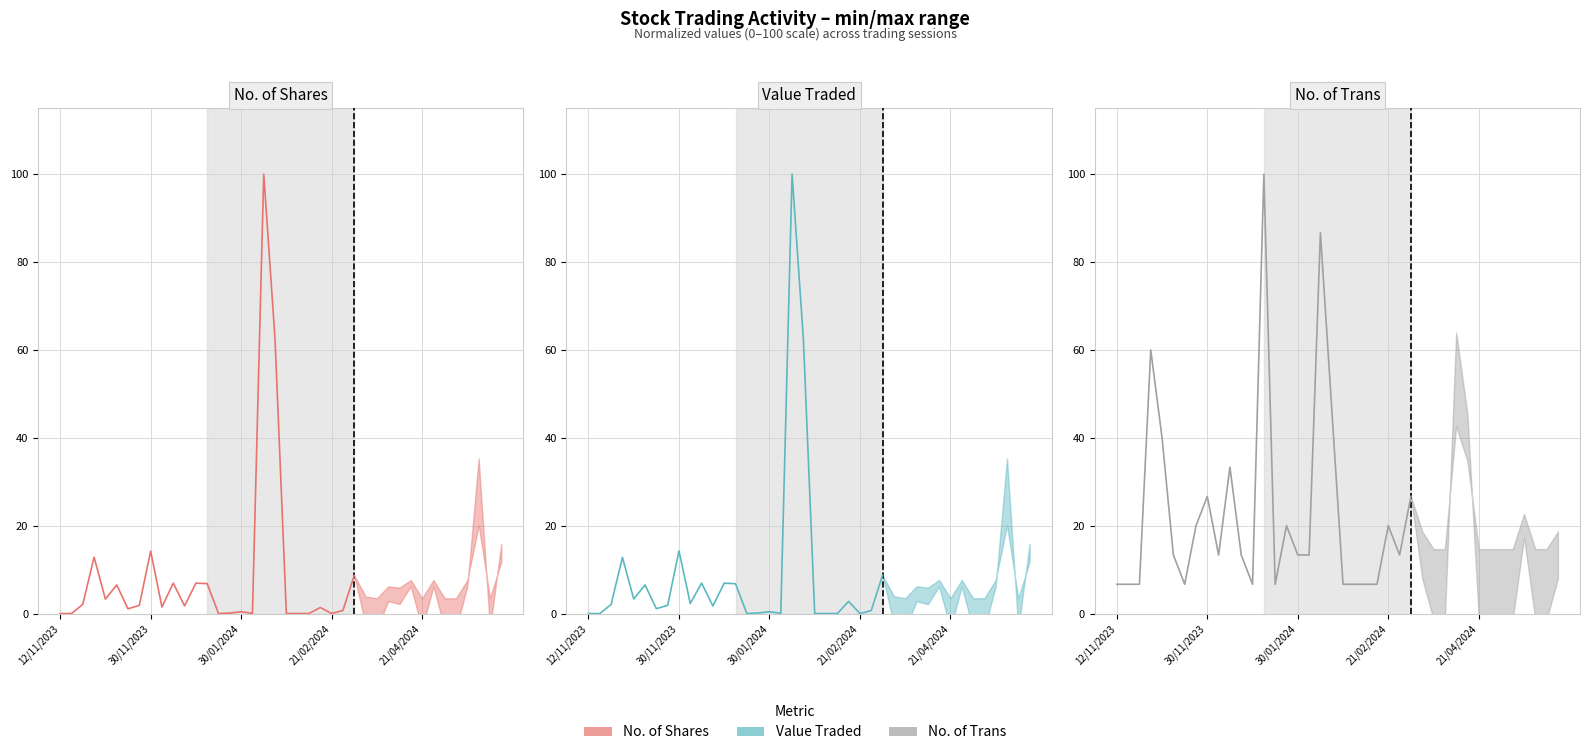

Which series has the largest range (max minus min)?

Value Traded